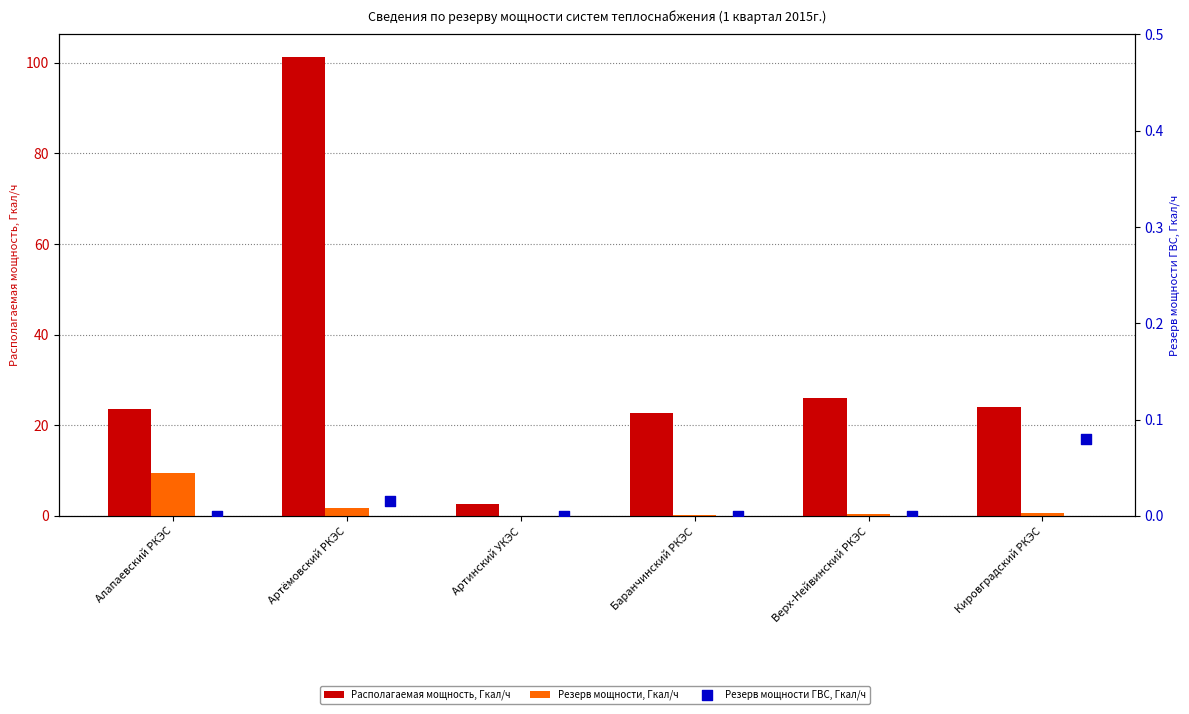

At how many categories does at least one series exceed 57?

1